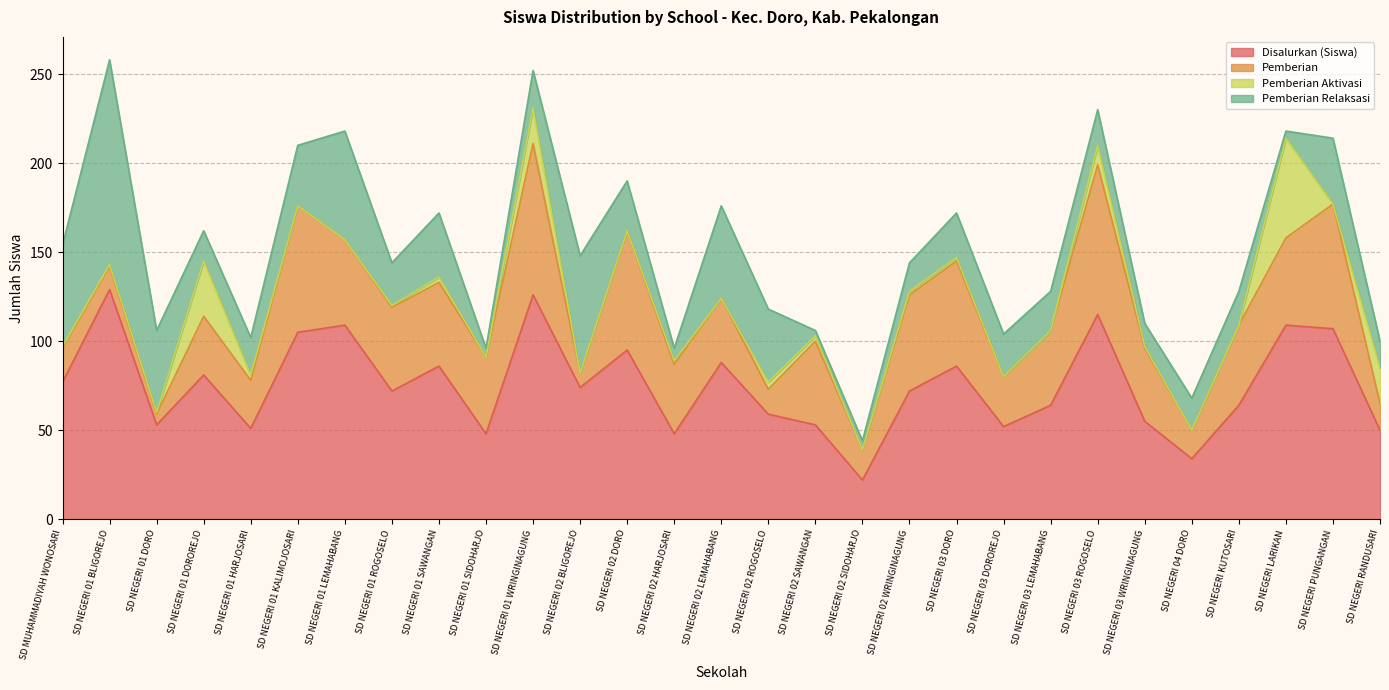

What is the difference between the second highest and second lowest values in the Pemberian series?

76